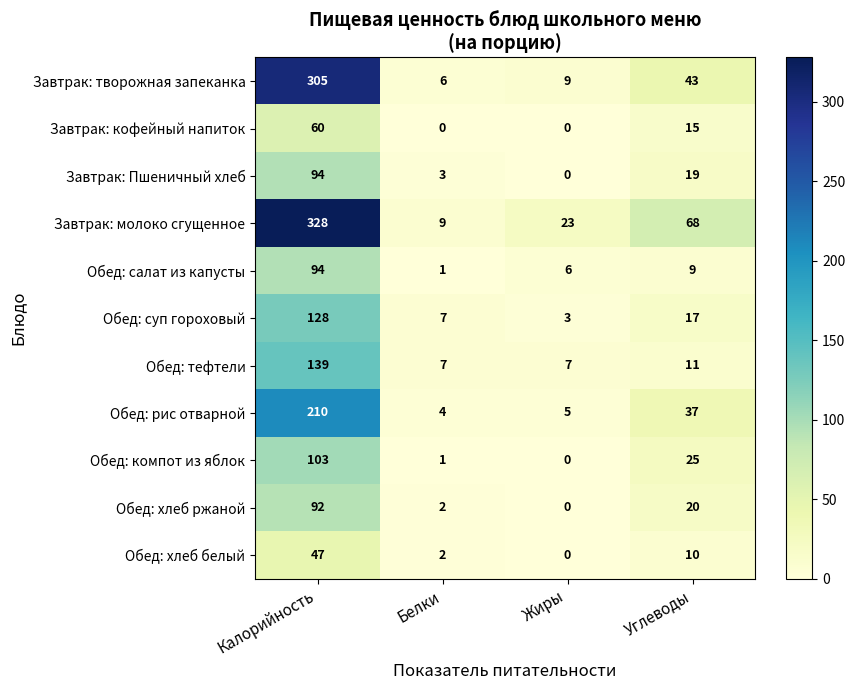

Which category has the highest value across all series?

Калорийность